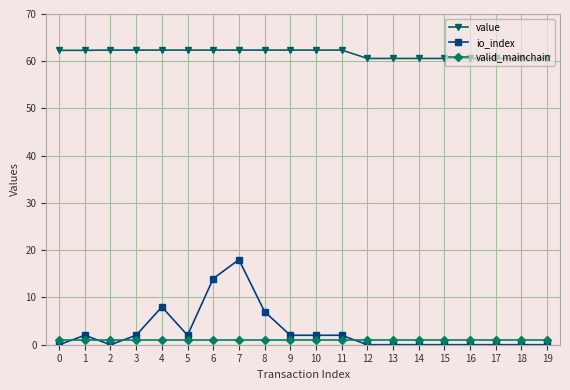

List the series in order of their peak value, lowest first.

valid_mainchain, io_index, value